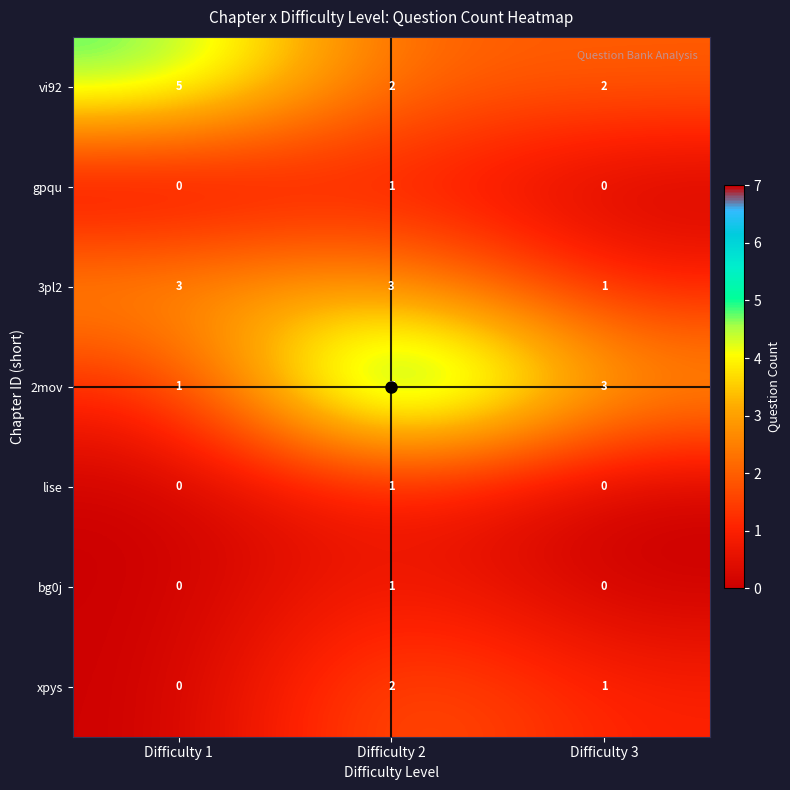

At which category does the chart reach its peak across all series?

Difficulty 2